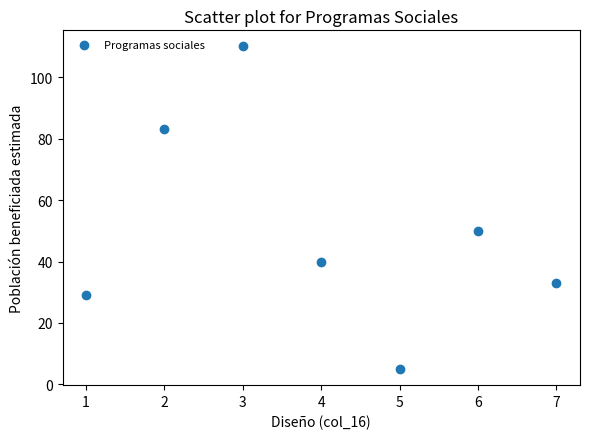

What is the range of Y values (max minus min)?

105